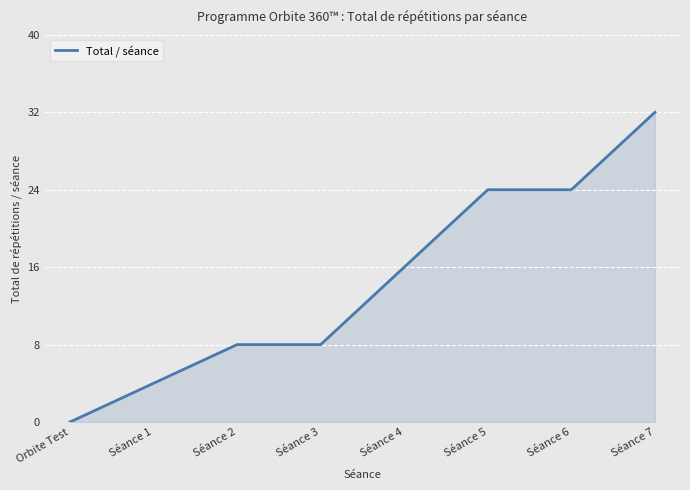

How many categories are shown in the chart?

8